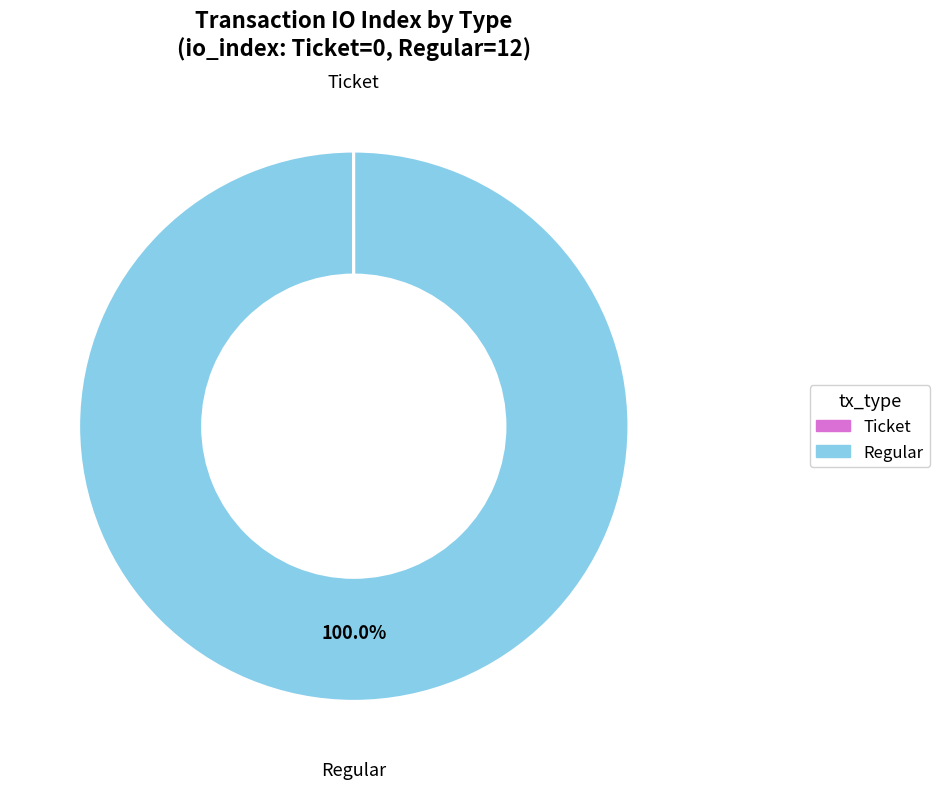

Is there a majority slice in this chart?

Yes